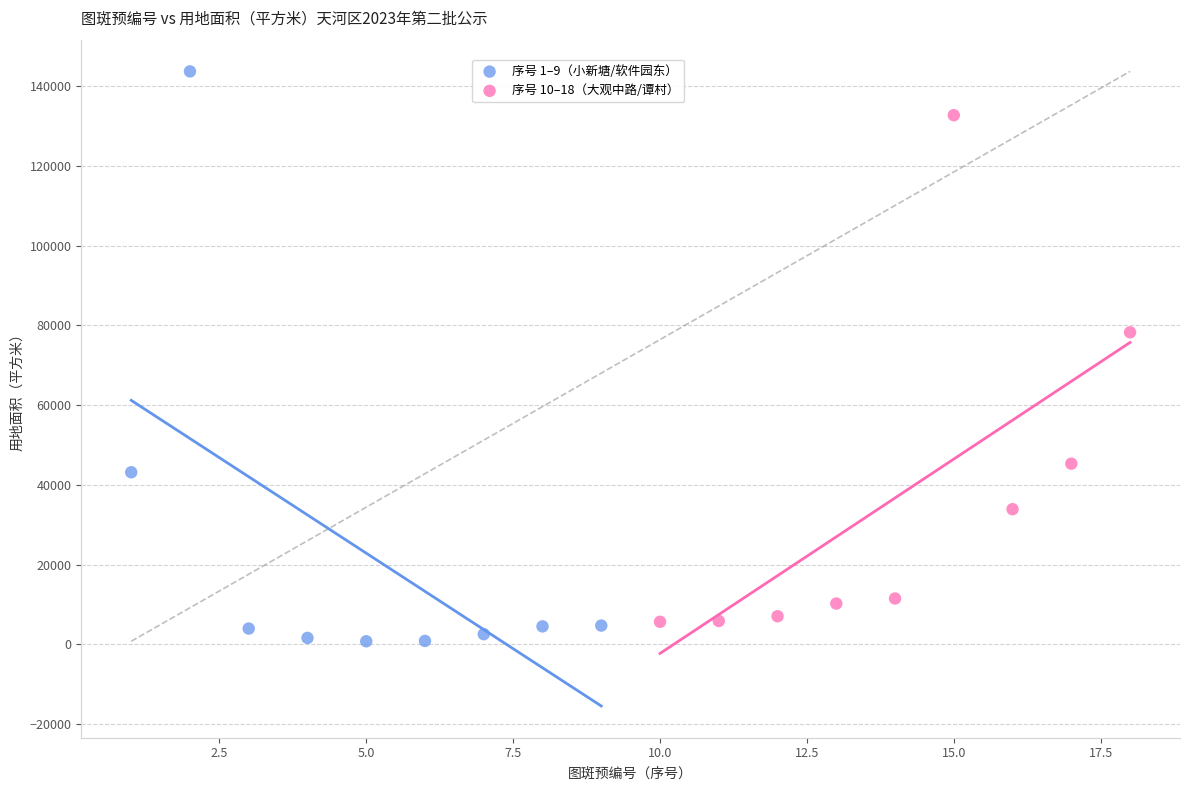

Which series has the largest Y range (max minus min)?

序号 1–9（小新塘/软件园东）